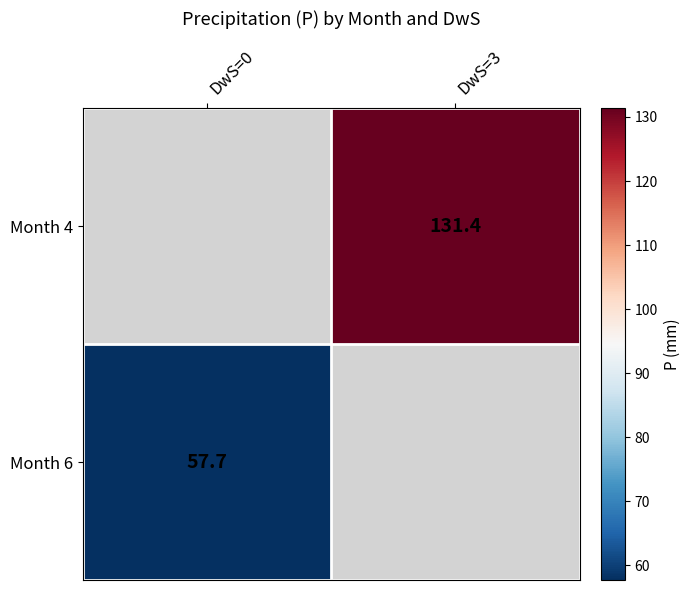

The Month 4 series shows 171.5 at DwS=3. True or false?

False